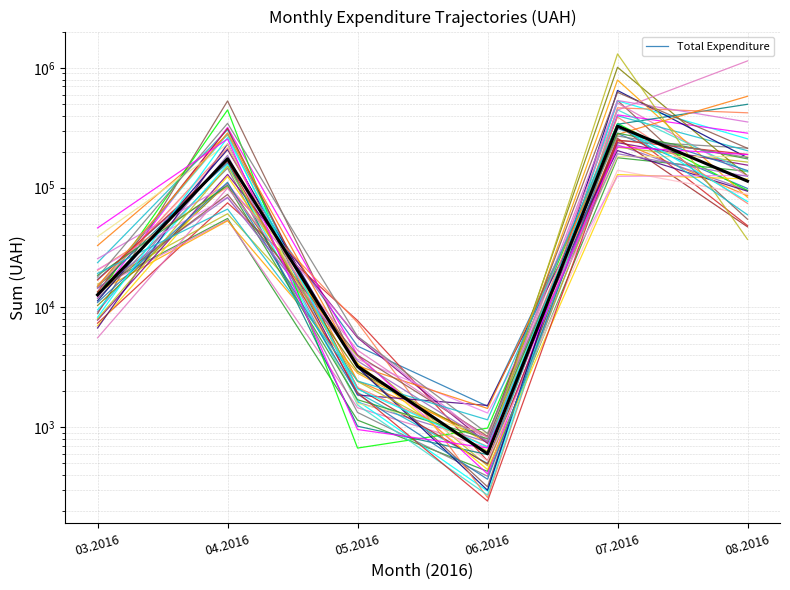

At which category does the data reach its first local valley?

06.2016